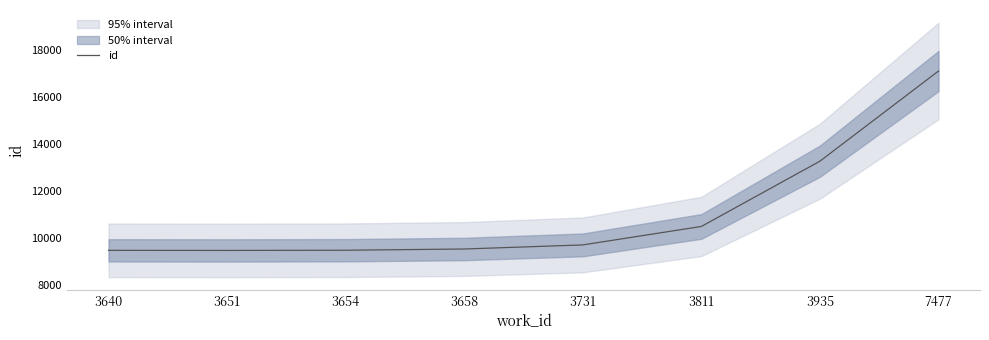

List the labels in order of value, largest first.

7477, 3935, 3811, 3731, 3658, 3654, 3640, 3651